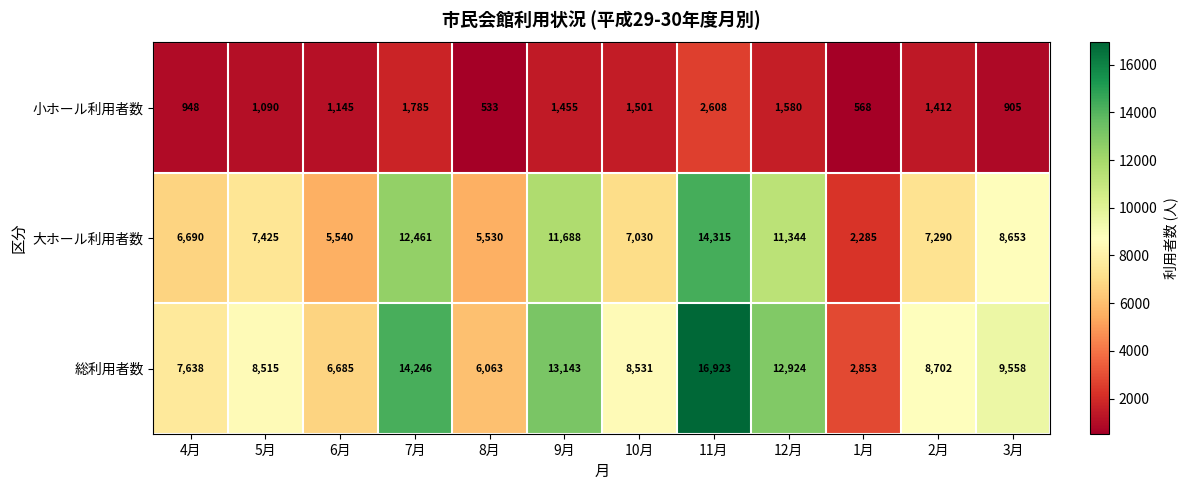

At how many categories does at least one series exceed 13335?

2